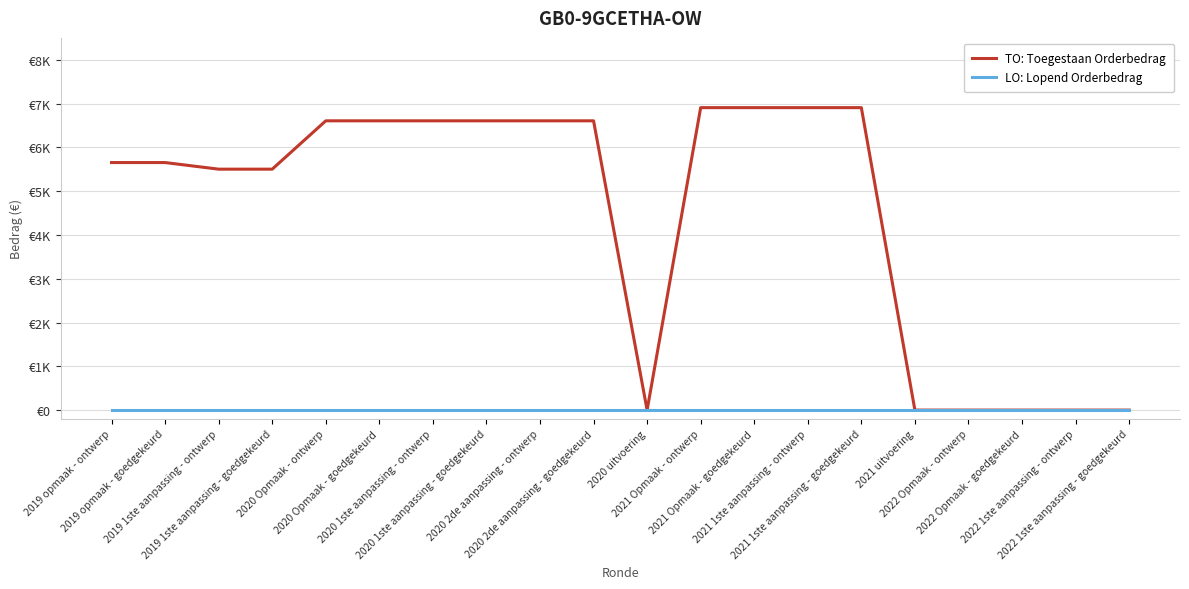

Reading right to left, list all the values displayed in this chart.

TO: Toegestaan Orderbedrag: 2022 1ste aanpassing - goedgekeurd=0	2022 1ste aanpassing - ontwerp=0	2022 Opmaak - goedgekeurd=0	2022 Opmaak - ontwerp=0	2021 uitvoering=0	2021 1ste aanpassing - goedgekeurd=6907	2021 1ste aanpassing - ontwerp=6907	2021 Opmaak - goedgekeurd=6907	2021 Opmaak - ontwerp=6907	2020 uitvoering=0	2020 2de aanpassing - goedgekeurd=6606	2020 2de aanpassing - ontwerp=6606	2020 1ste aanpassing - goedgekeurd=6606	2020 1ste aanpassing - ontwerp=6606	2020 Opmaak - goedgekeurd=6606	2020 Opmaak - ontwerp=6606	2019 1ste aanpassing - goedgekeurd=5502	2019 1ste aanpassing - ontwerp=5502	2019 opmaak - goedgekeurd=5653	2019 opmaak - ontwerp=5653
LO: Lopend Orderbedrag: 2022 1ste aanpassing - goedgekeurd=0	2022 1ste aanpassing - ontwerp=0	2022 Opmaak - goedgekeurd=0	2022 Opmaak - ontwerp=0	2021 uitvoering=0	2021 1ste aanpassing - goedgekeurd=0	2021 1ste aanpassing - ontwerp=0	2021 Opmaak - goedgekeurd=0	2021 Opmaak - ontwerp=0	2020 uitvoering=0	2020 2de aanpassing - goedgekeurd=0	2020 2de aanpassing - ontwerp=0	2020 1ste aanpassing - goedgekeurd=0	2020 1ste aanpassing - ontwerp=0	2020 Opmaak - goedgekeurd=0	2020 Opmaak - ontwerp=0	2019 1ste aanpassing - goedgekeurd=0	2019 1ste aanpassing - ontwerp=0	2019 opmaak - goedgekeurd=0	2019 opmaak - ontwerp=0